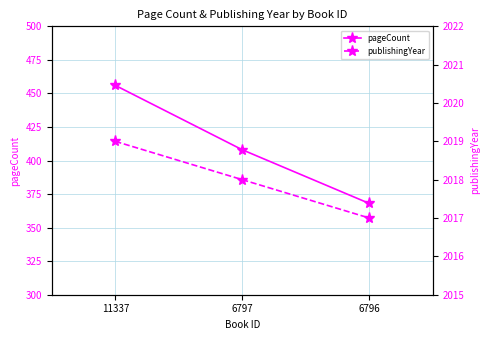

Does the chart have visible grid lines?

Yes